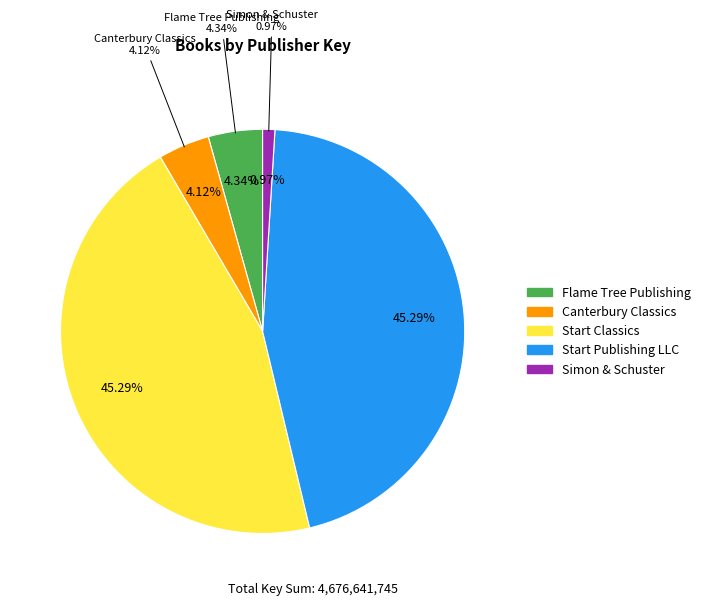

Combined, do Simon & Schuster and Canterbury Classics account for over 50%?

No